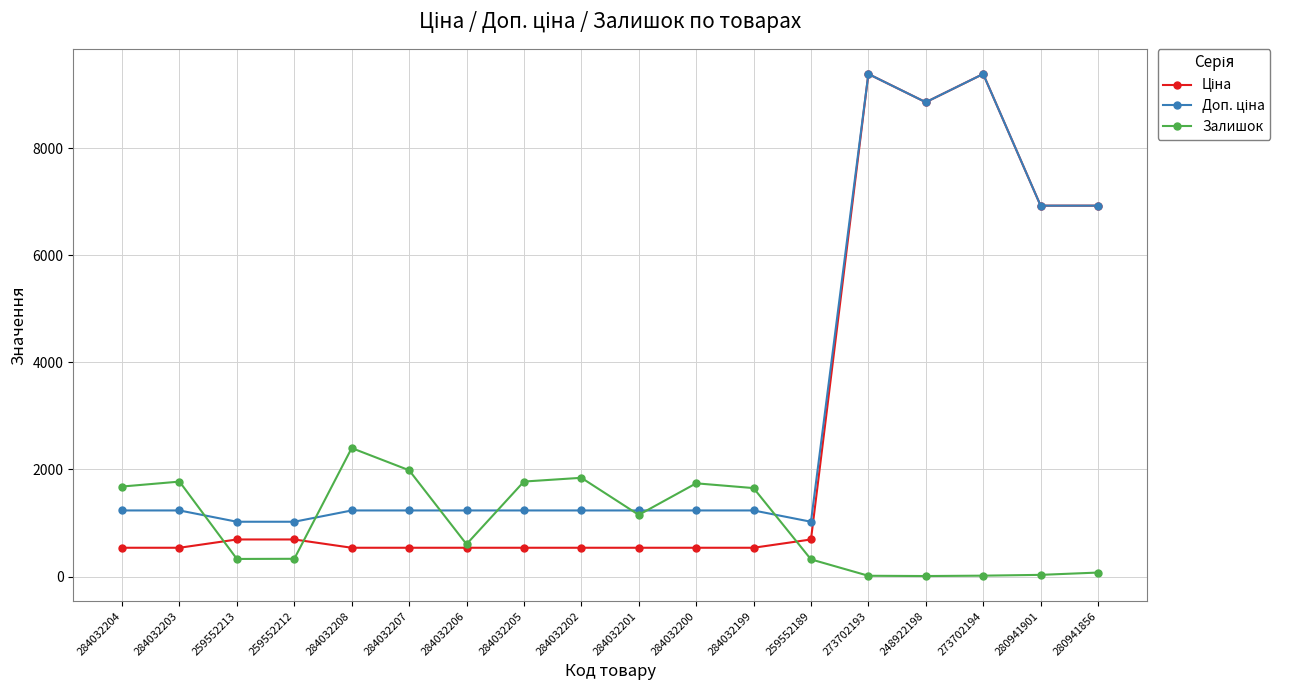

What is the greatest value displayed?

9384.0